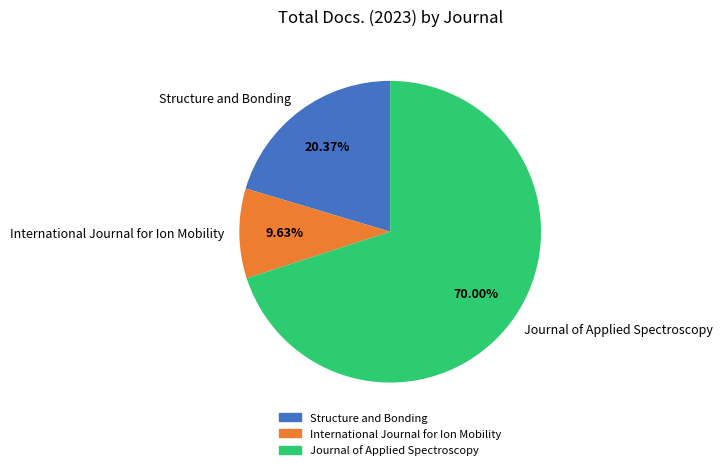

Count the number of slices in the pie.

3